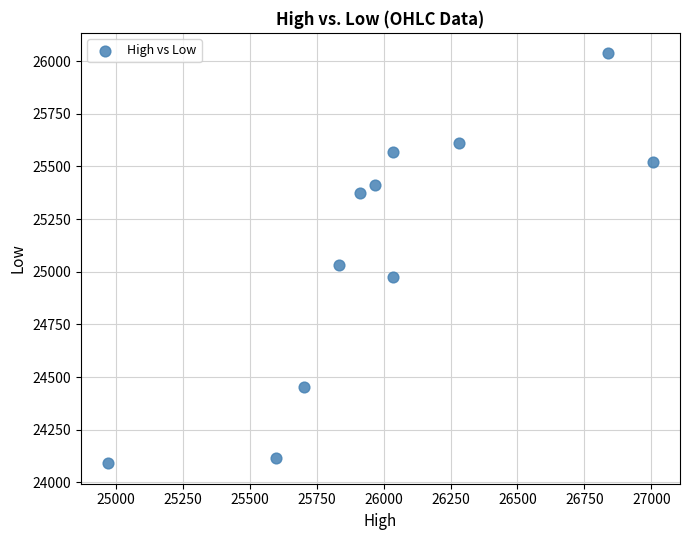

What Y value in the scatter plot is closest to 25063?

25031.2